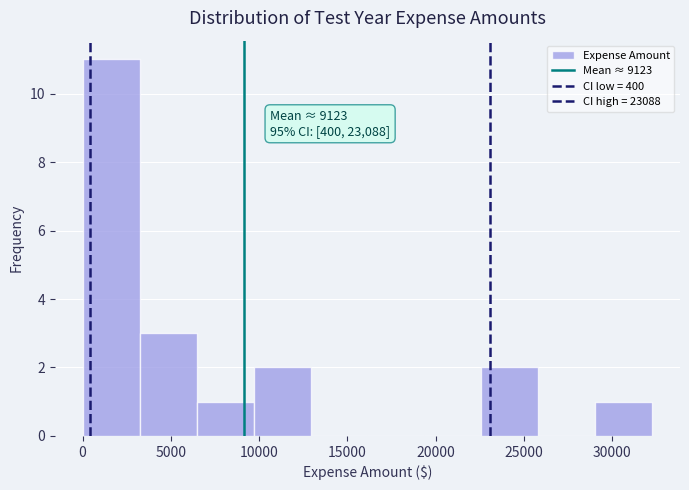

Which range on the x-axis has the tallest bar?

0 to 3500